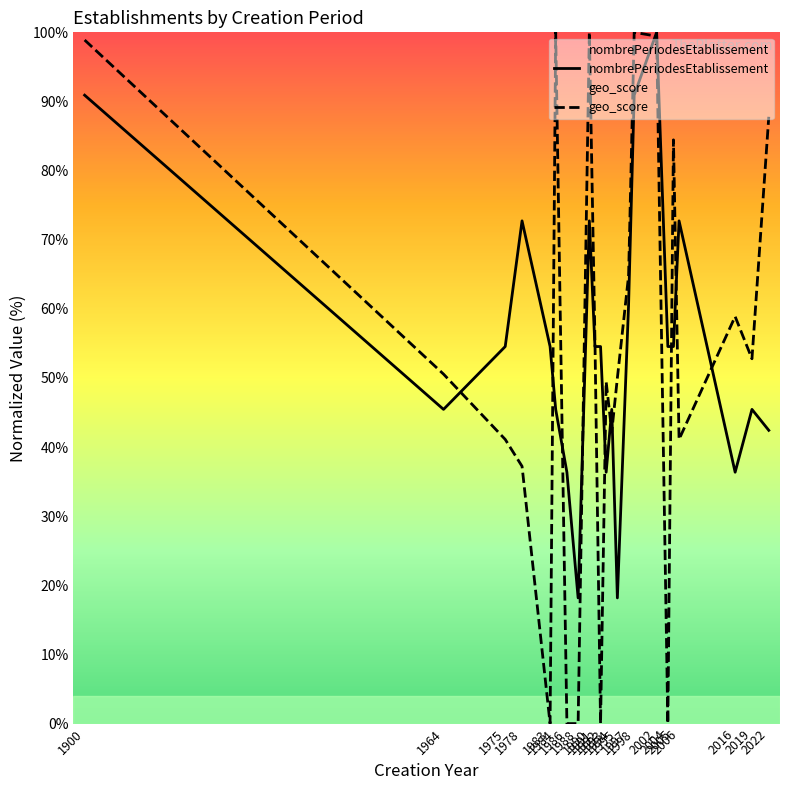

Is the value of nombrePeriodesEtablissement at 1900 greater than the value of geo_score at 1983?

Yes